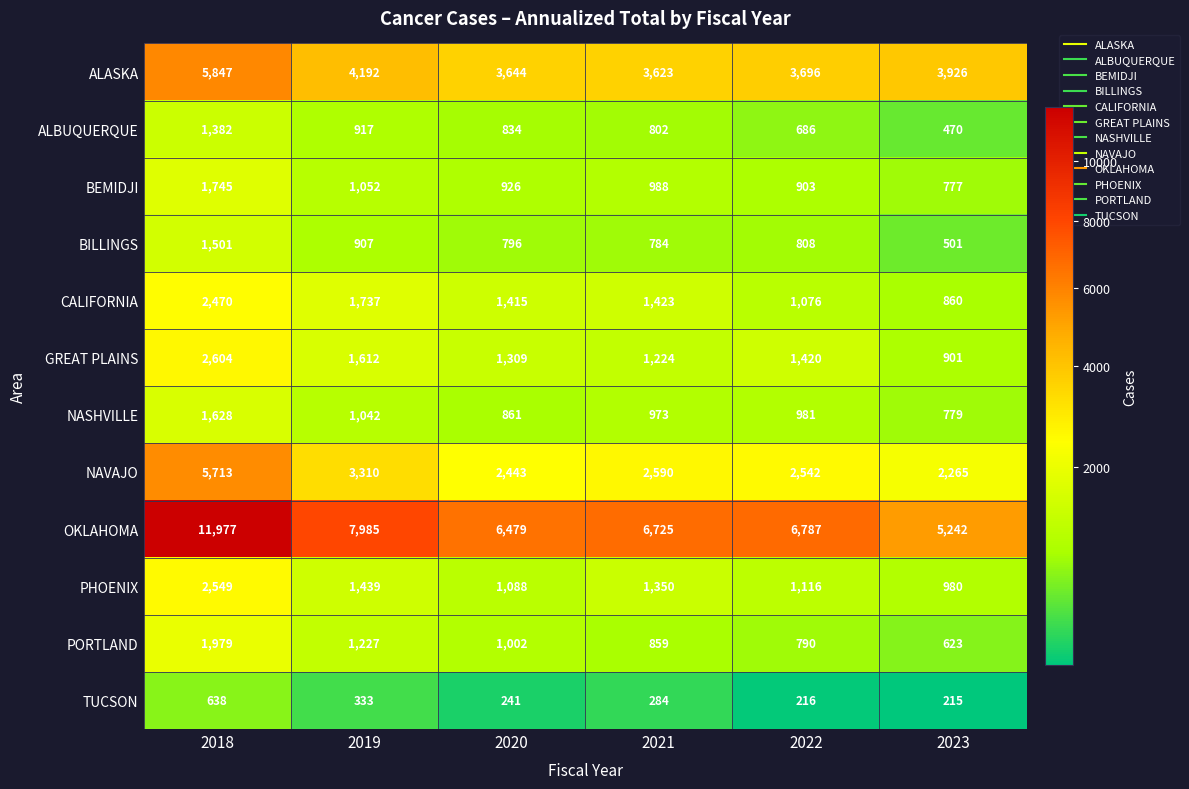

What is the difference between the OKLAHOMA values at 2020 and 2023?

1237